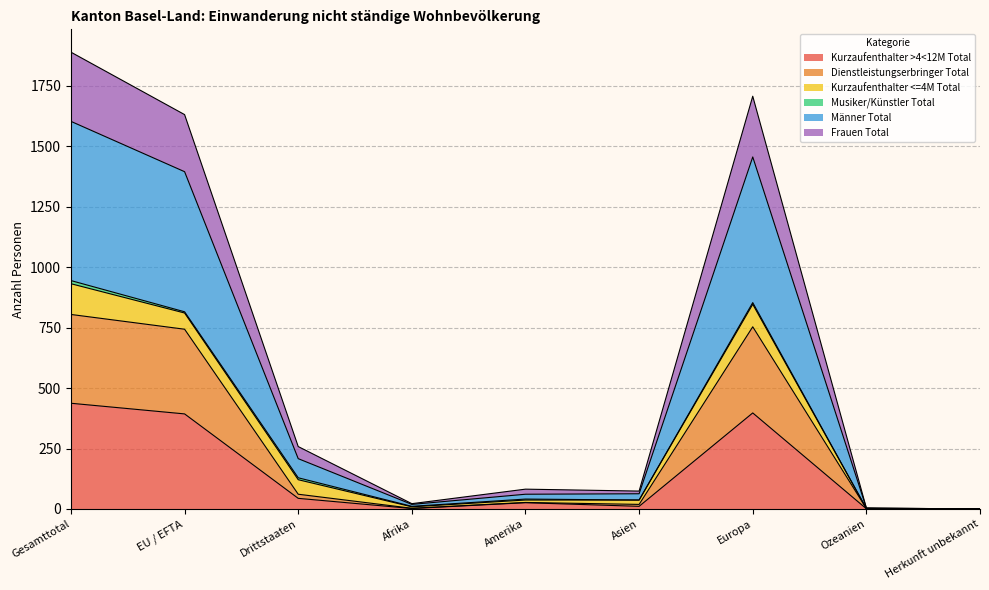

Which category has the highest value in the Kurzaufenthalter >4<12M Total series?

Gesamttotal